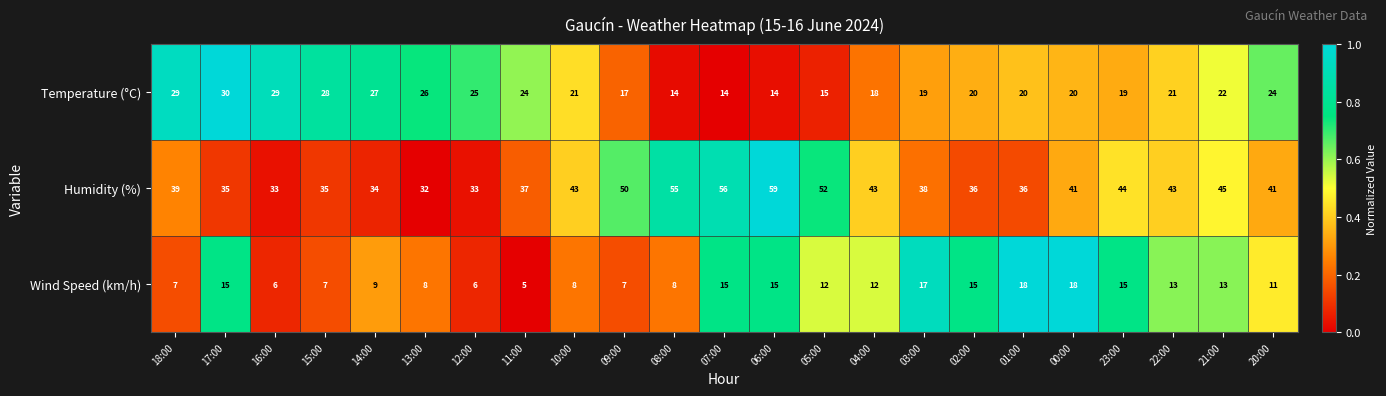

Which label corresponds to the largest value in the chart?

06:00